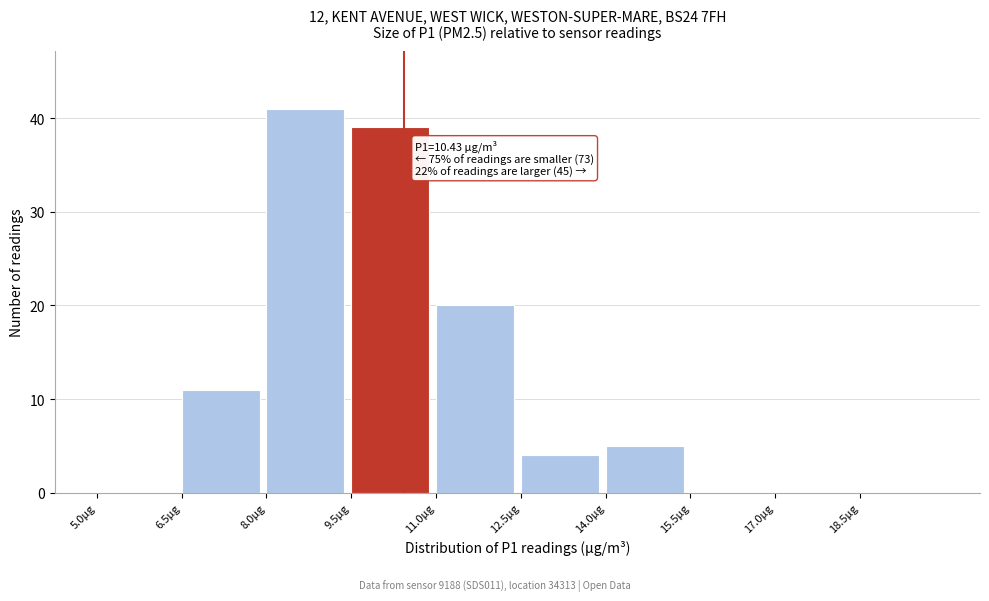

Which range on the x-axis has the tallest bar?

8.0 to 9.5